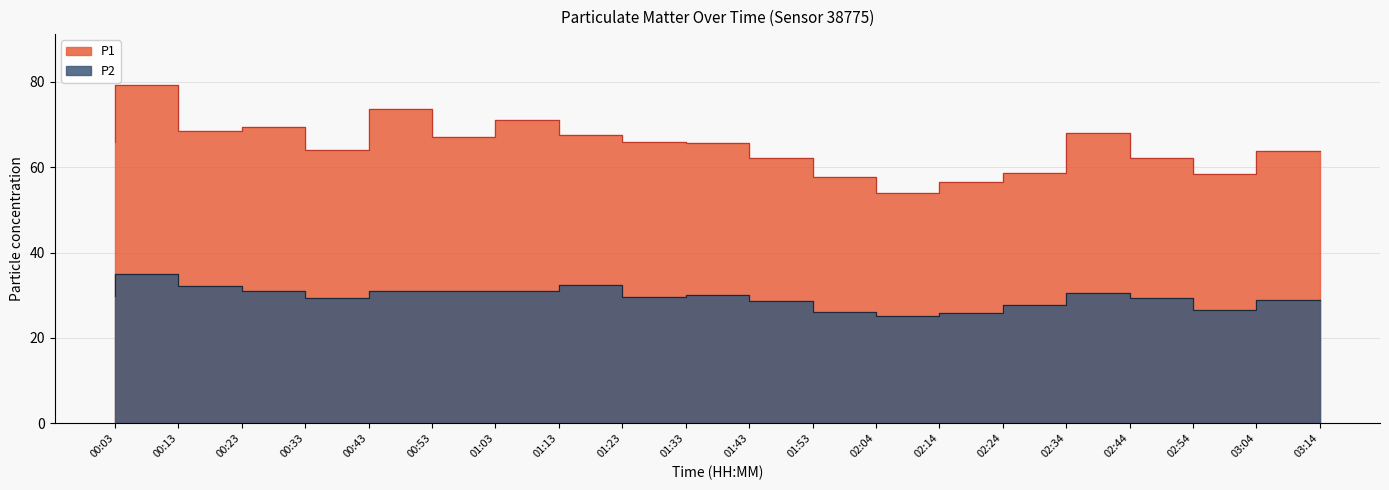

What value does the P1 series have at 02:34?

58.7